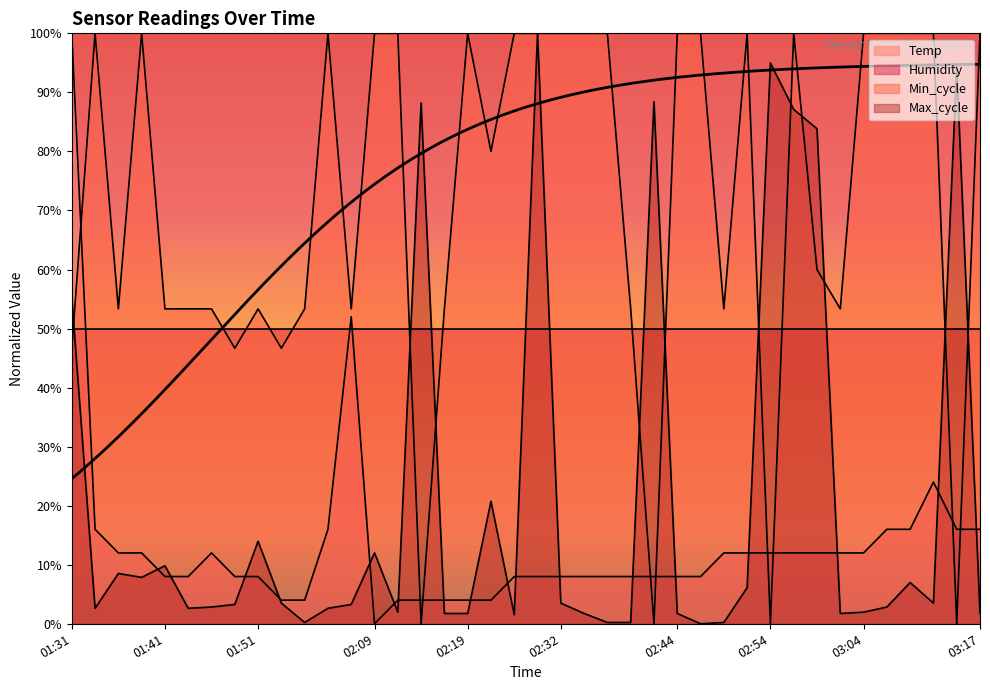

How many interior local valleys does the Min_cycle series have?

11